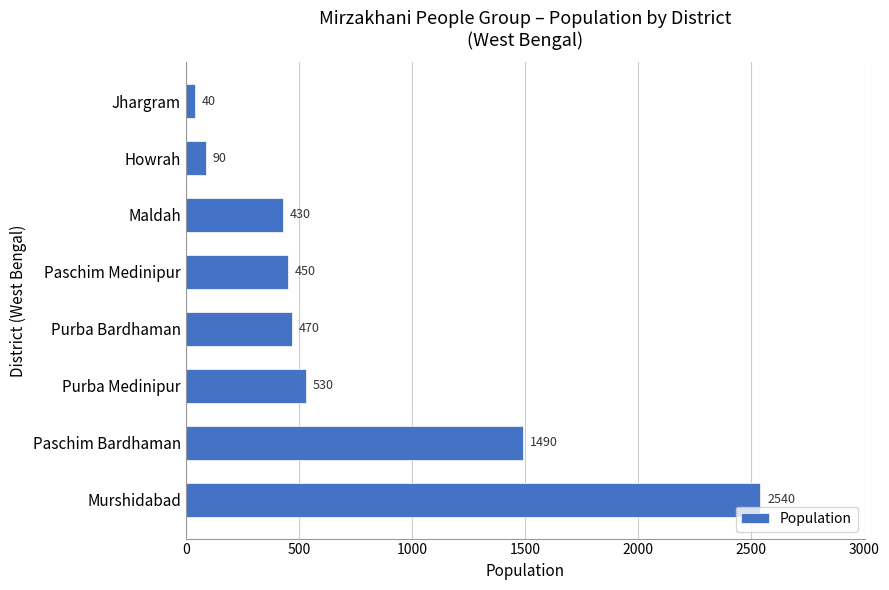

What is the smallest value displayed?

40